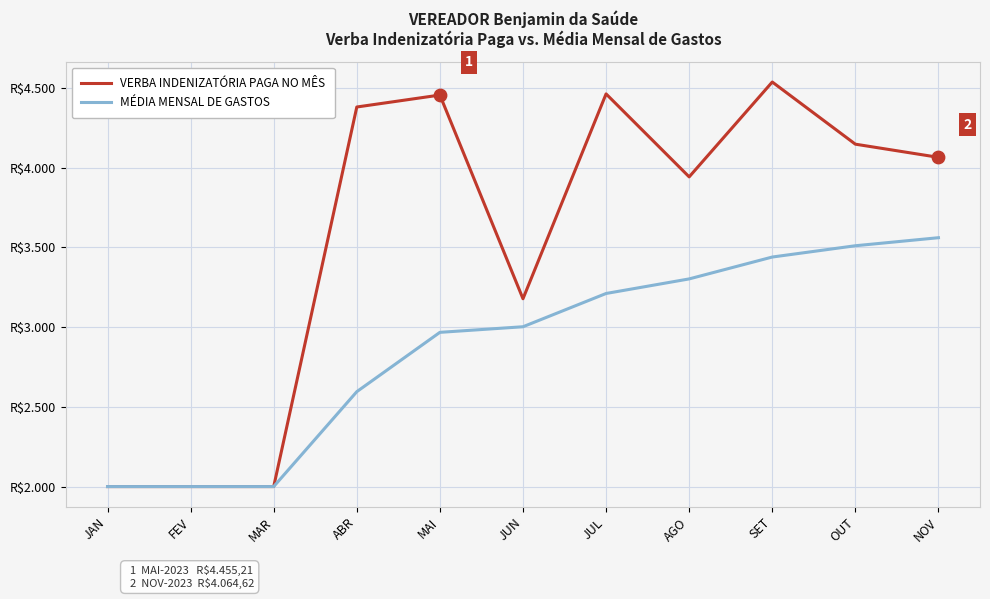

Is the value of VERBA INDENIZATÓRIA PAGA NO MÊS at JUN greater than the value of MÉDIA MENSAL DE GASTOS at OUT?

No